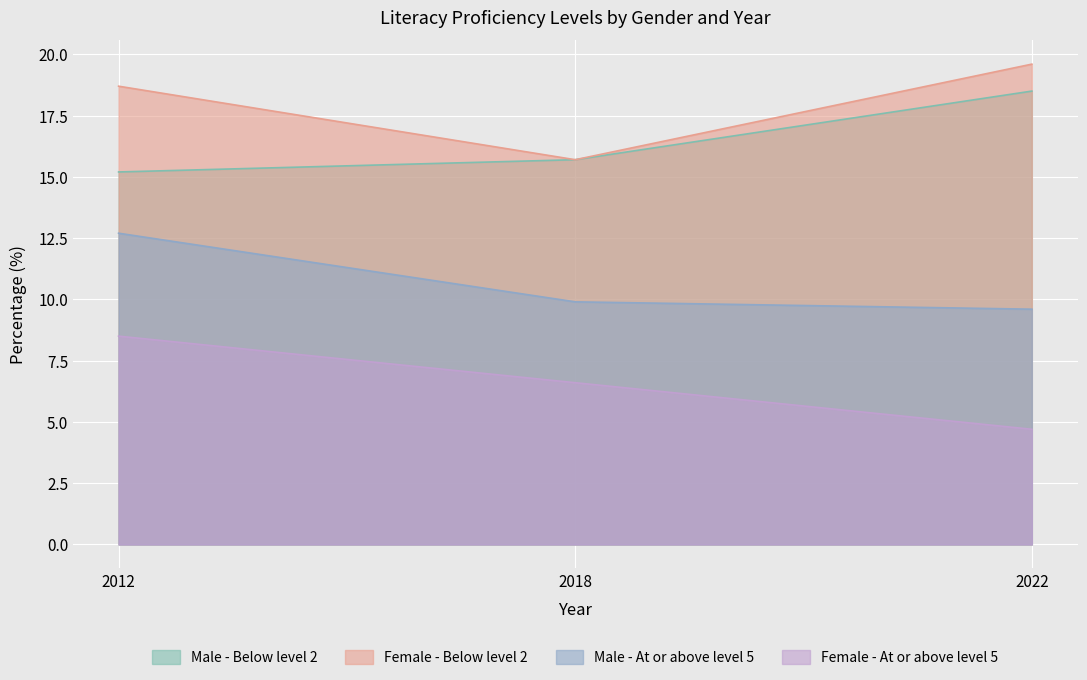

How many Male - At or above level 5 values are between 9 and 12?

2